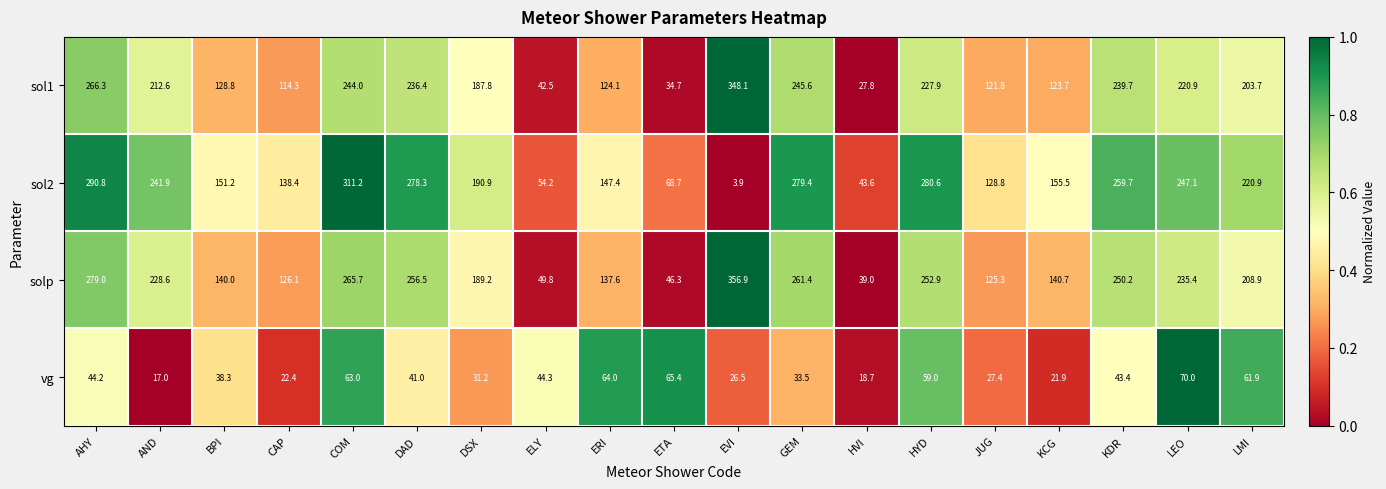

How many data points in vg are less than 41?

9